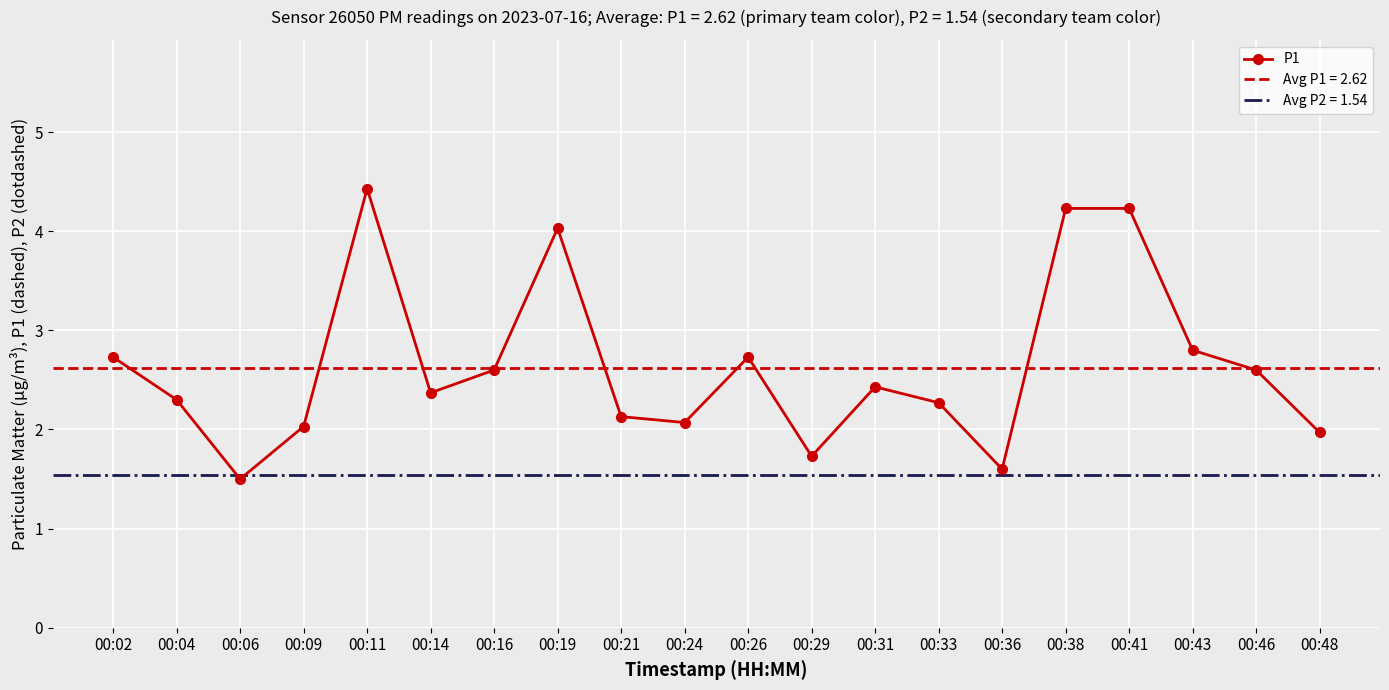

Count the P2 values in the range 1 to 2.

20